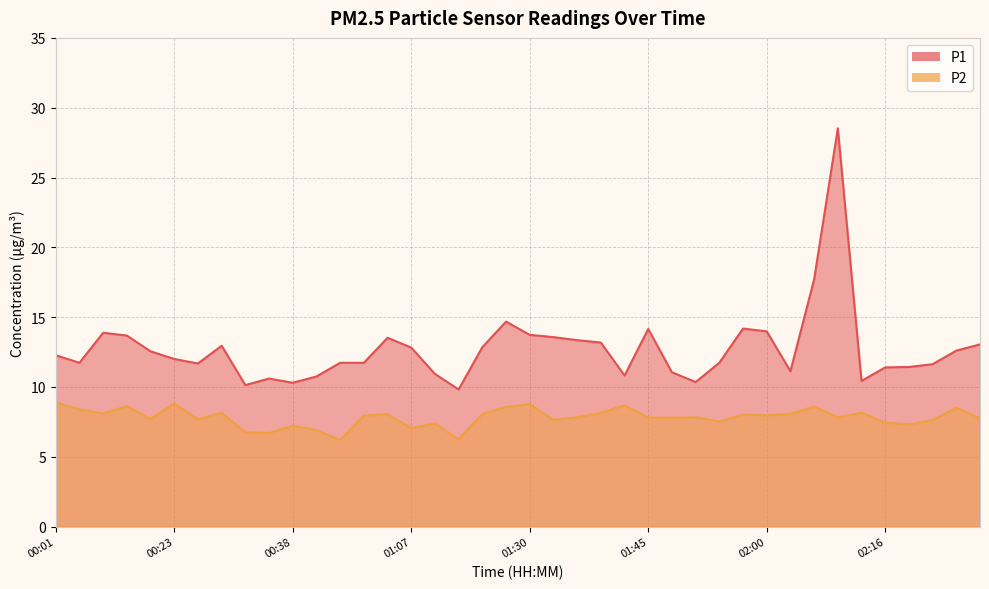

Which series has the widest spread of values?

P1